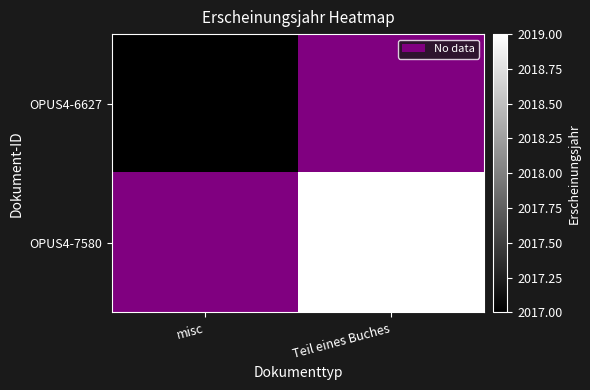

Rank the series at misc from lowest to highest value.

OPUS4-6627, OPUS4-7580